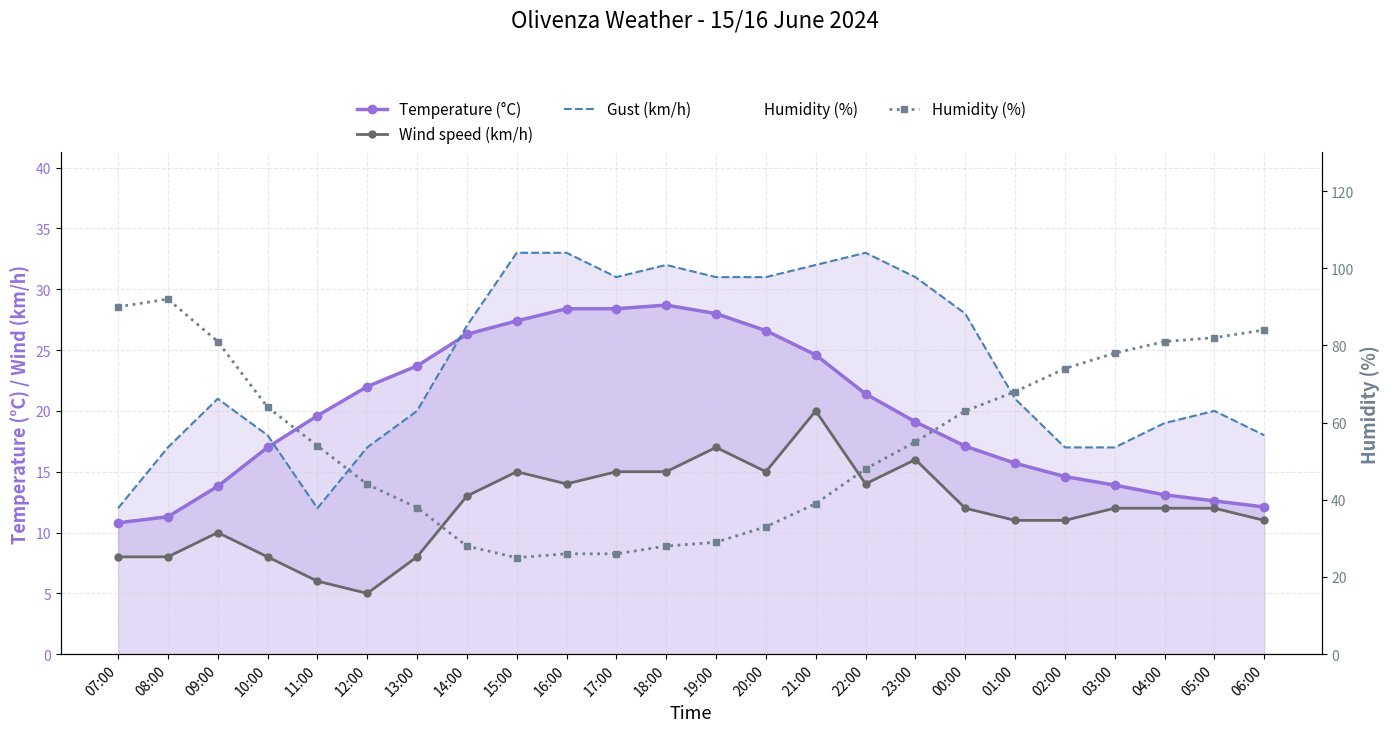

Reading right to left, extract all data points from this chart.

Temperature (°C): 06:00=12.1	05:00=12.6	04:00=13.1	03:00=13.9	02:00=14.6	01:00=15.7	00:00=17.1	23:00=19.1	22:00=21.4	21:00=24.6	20:00=26.6	19:00=28.0	18:00=28.7	17:00=28.4	16:00=28.4	15:00=27.4	14:00=26.3	13:00=23.7	12:00=22.0	11:00=19.6	10:00=17.0	09:00=13.8	08:00=11.3	07:00=10.8
Wind speed (km/h): 06:00=11.0	05:00=12.0	04:00=12.0	03:00=12.0	02:00=11.0	01:00=11.0	00:00=12.0	23:00=16.0	22:00=14.0	21:00=20.0	20:00=15.0	19:00=17.0	18:00=15.0	17:00=15.0	16:00=14.0	15:00=15.0	14:00=13.0	13:00=8.0	12:00=5.0	11:00=6.0	10:00=8.0	09:00=10.0	08:00=8.0	07:00=8.0
Gust (km/h): 06:00=18.0	05:00=20.0	04:00=19.0	03:00=17.0	02:00=17.0	01:00=21.0	00:00=28.0	23:00=31.0	22:00=33.0	21:00=32.0	20:00=31.0	19:00=31.0	18:00=32.0	17:00=31.0	16:00=33.0	15:00=33.0	14:00=27.0	13:00=20.0	12:00=17.0	11:00=12.0	10:00=18.0	09:00=21.0	08:00=17.0	07:00=12.0
Humidity (%): 06:00=84.0	05:00=82.0	04:00=81.0	03:00=78.0	02:00=74.0	01:00=68.0	00:00=63.0	23:00=55.0	22:00=48.0	21:00=39.0	20:00=33.0	19:00=29.0	18:00=28.0	17:00=26.0	16:00=26.0	15:00=25.0	14:00=28.0	13:00=38.0	12:00=44.0	11:00=54.0	10:00=64.0	09:00=81.0	08:00=92.0	07:00=90.0